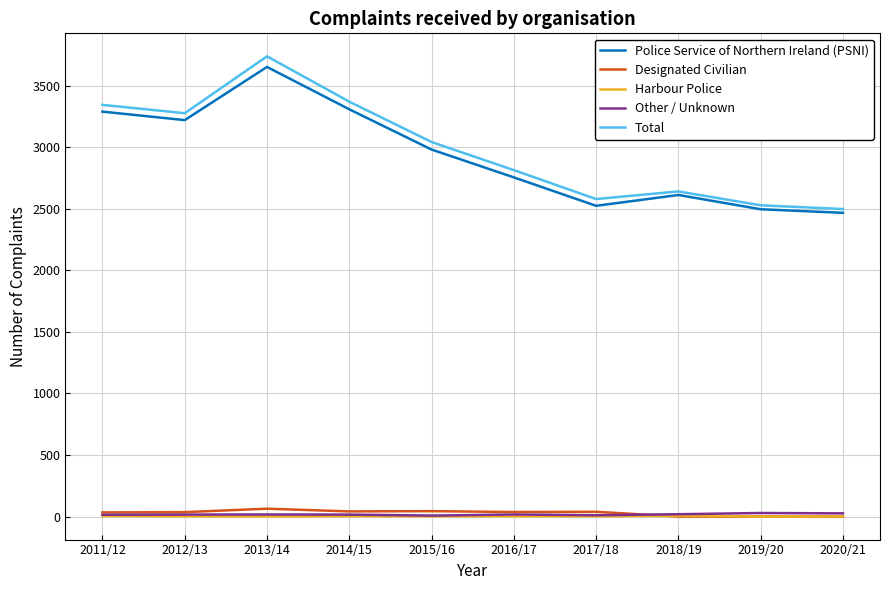

Does the chart display data point markers on the line(s)?

No